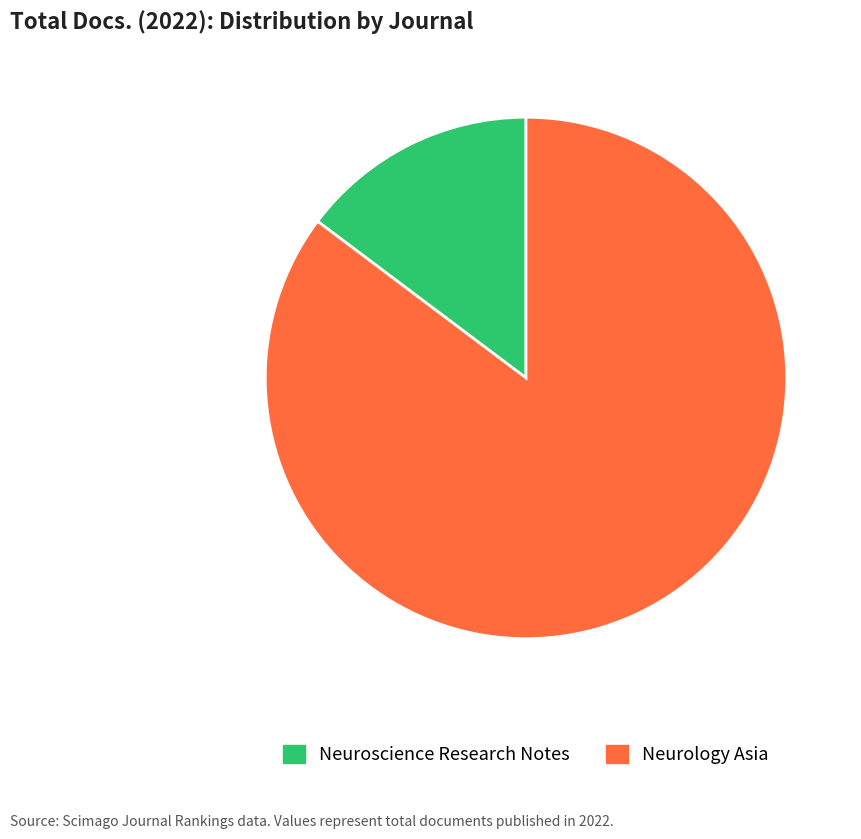

Do Neurology Asia and Neuroscience Research Notes together represent more than half of the pie?

Yes